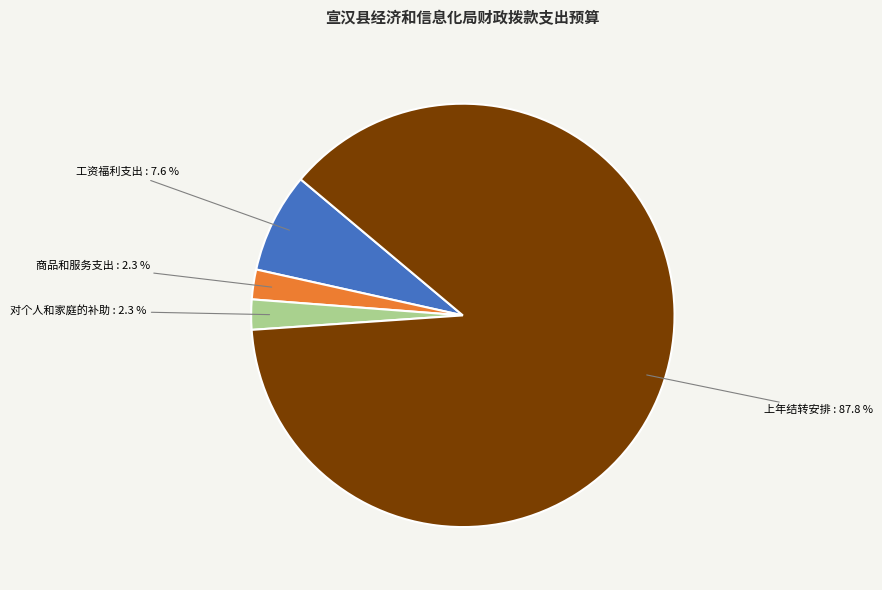

Approximately how many times larger is the value at 对个人和家庭的补助 : 2.3 % compared to 商品和服务支出 : 2.3 %?

1.0